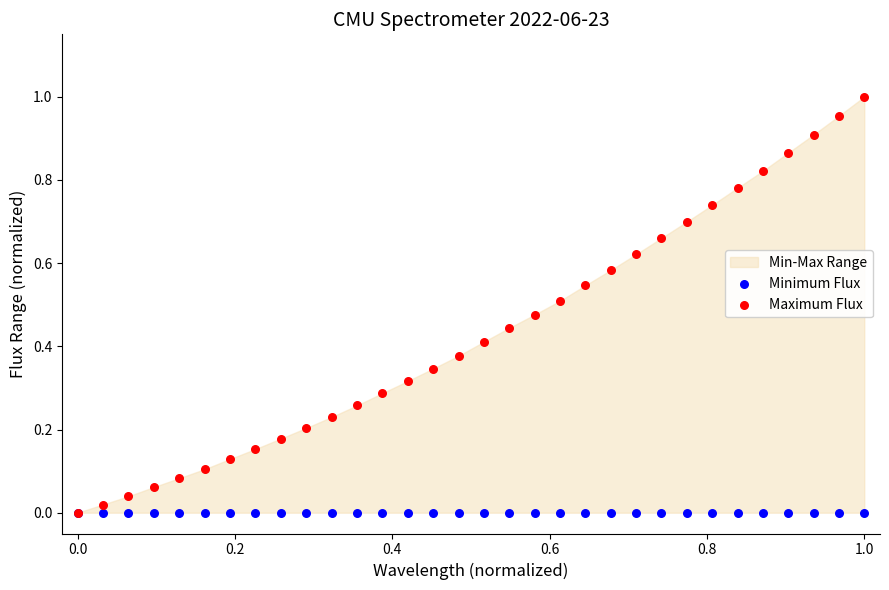

Which series has the largest Y range (max minus min)?

Maximum Flux